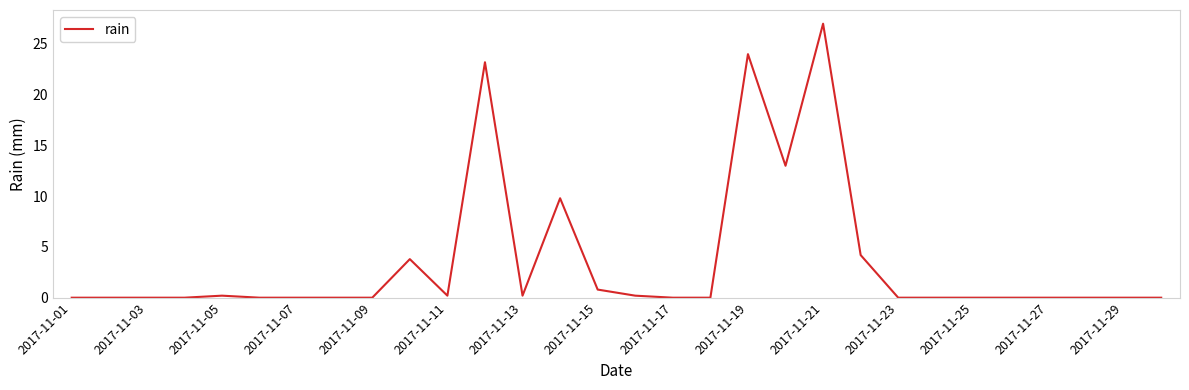

What is the maximum value shown in the chart?

27.0